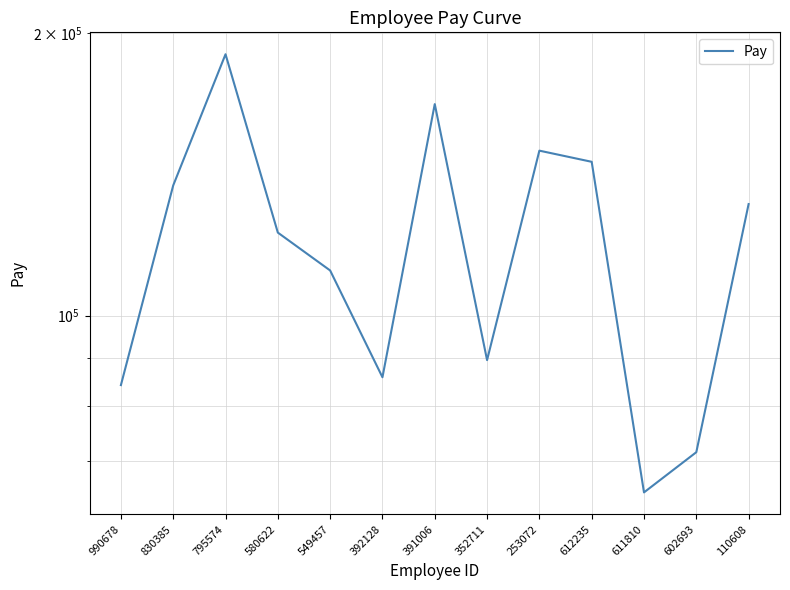

What position from the left is 253072?

9